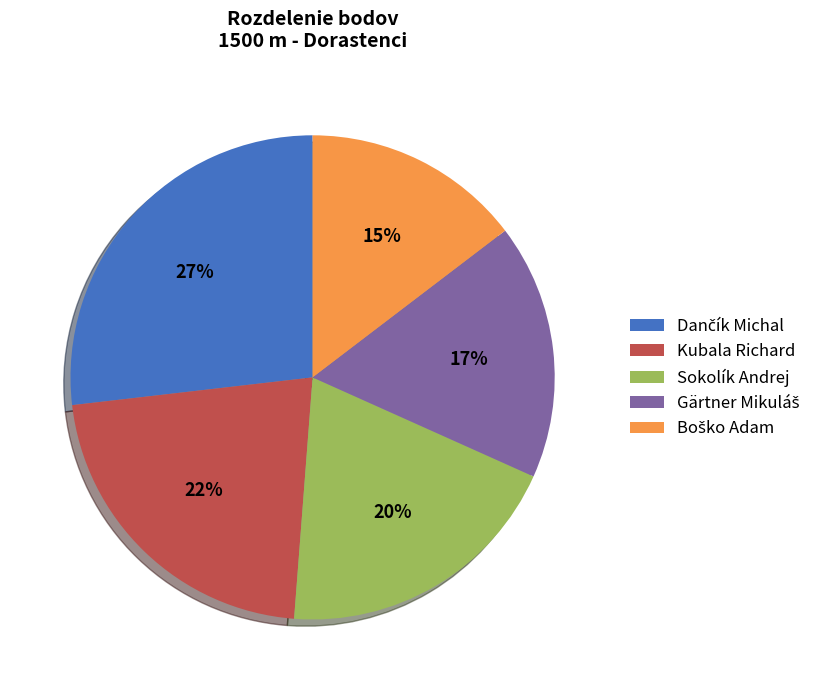

True or false: Sokolík Andrej accounts for 20% of the total.

True